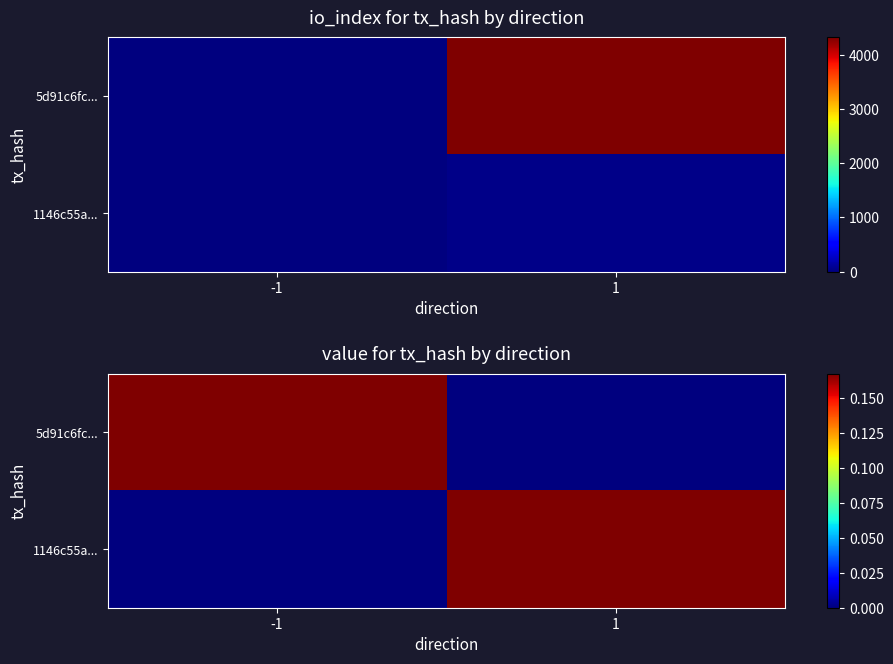

What is the average value of the 5d91c6fc... series?

0.1